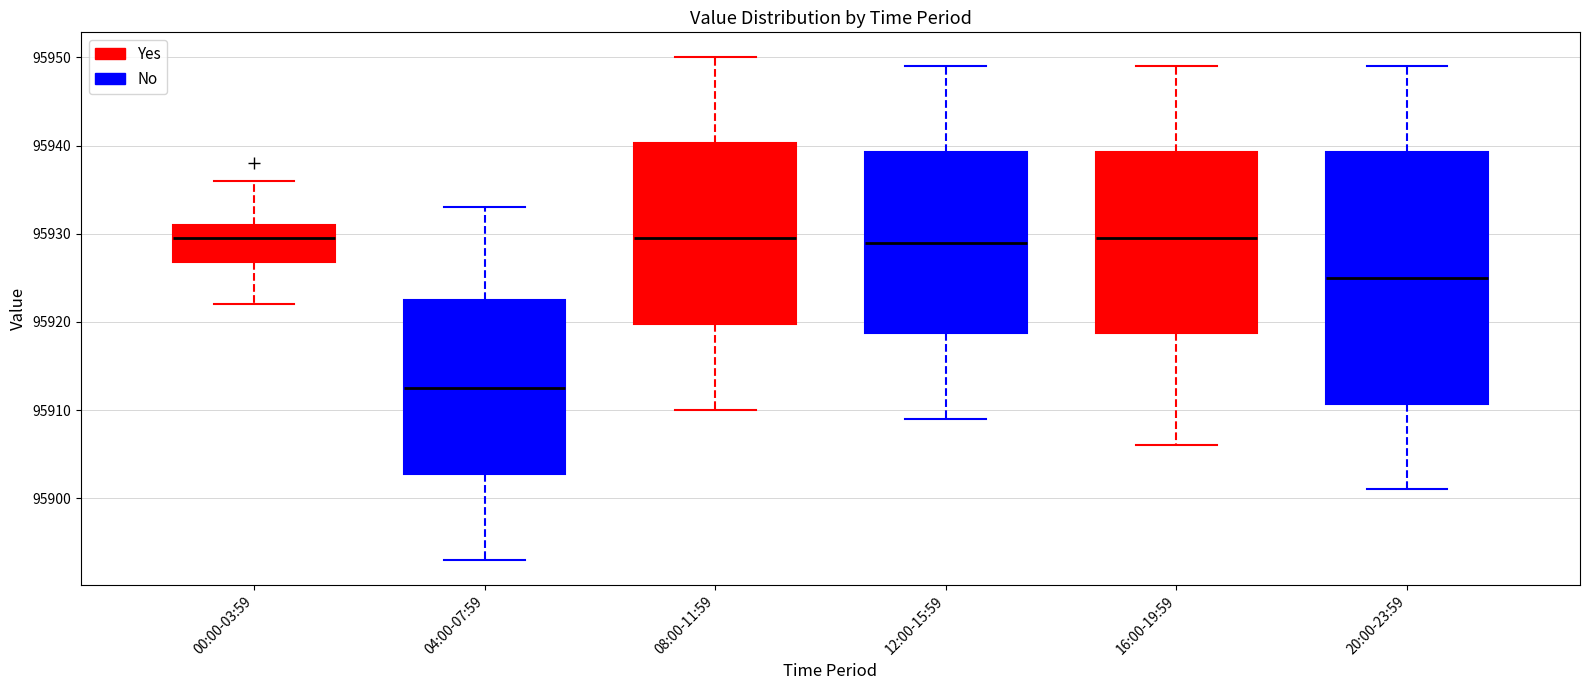

Reading left to right, read every box against the y-axis: the position of its median line, the range the box covers, and the ends of its whiskers. The values are not printed on the chart, so give them approximately, as read against the axis.

00:00-03:59: median 95930, box 95927 to 95931, whiskers 95922 to 95936
04:00-07:59: median 95913, box 95903 to 95923, whiskers 95893 to 95933
08:00-11:59: median 95930, box 95920 to 95940, whiskers 95910 to 95950
12:00-15:59: median 95929, box 95919 to 95939, whiskers 95909 to 95949
16:00-19:59: median 95930, box 95919 to 95939, whiskers 95906 to 95949
20:00-23:59: median 95925, box 95911 to 95939, whiskers 95901 to 95949